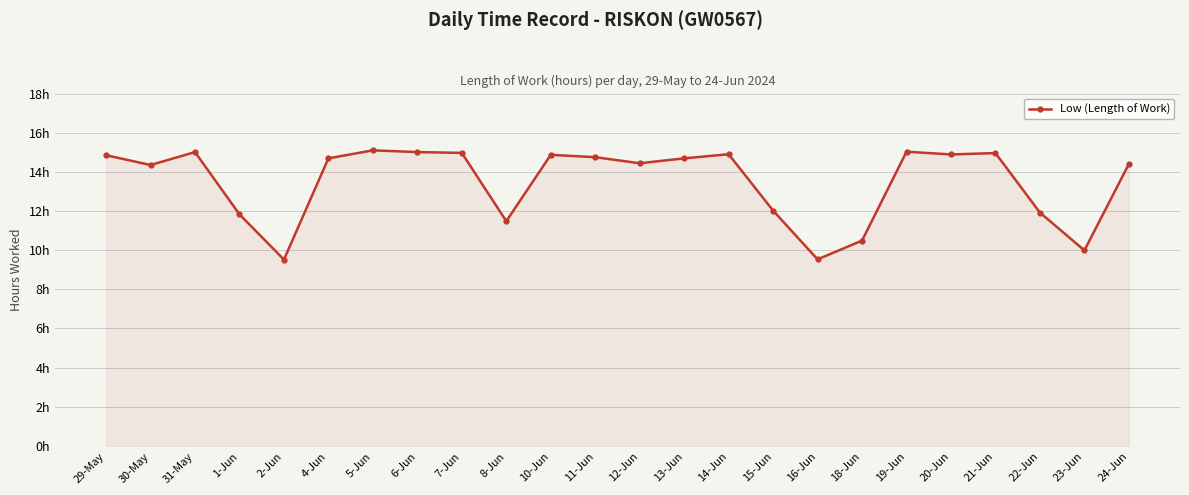

At which category does the chart reach its peak across all series?

5-Jun